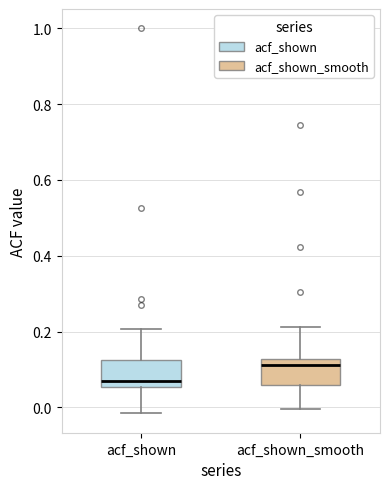

Which box has the highest median line?

acf_shown_smooth